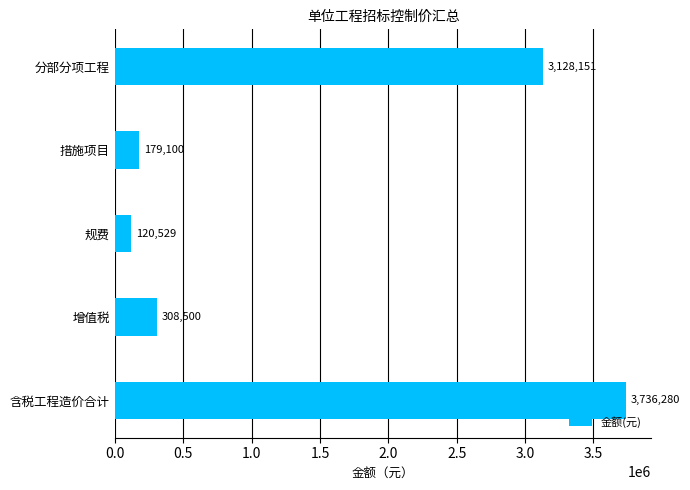

What position from the top is 分部分项工程?

1